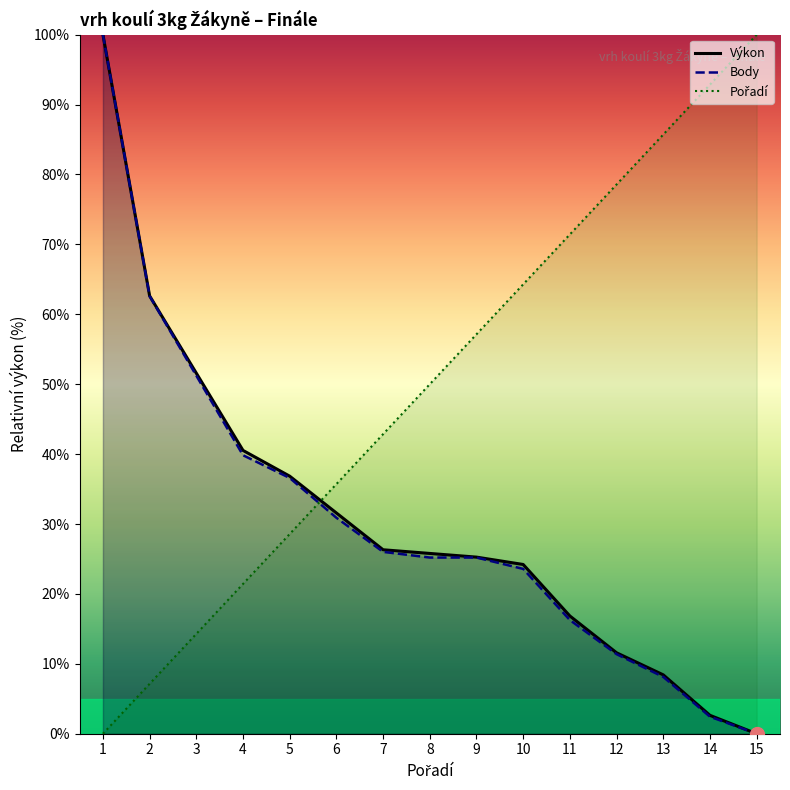

Where is Pořadí nearest to the value 50?

8